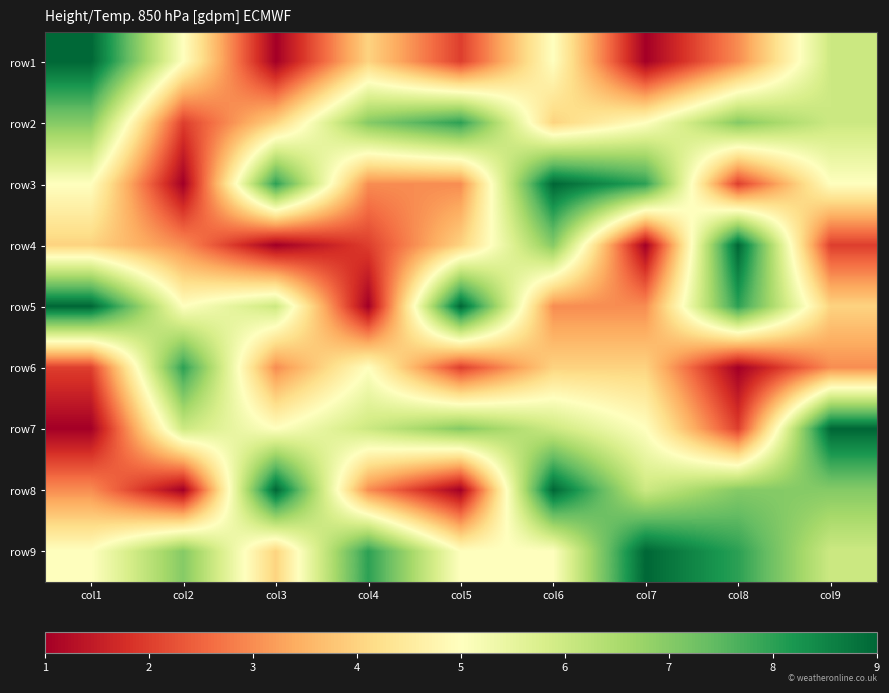

Count the number of data series in this chart.

9